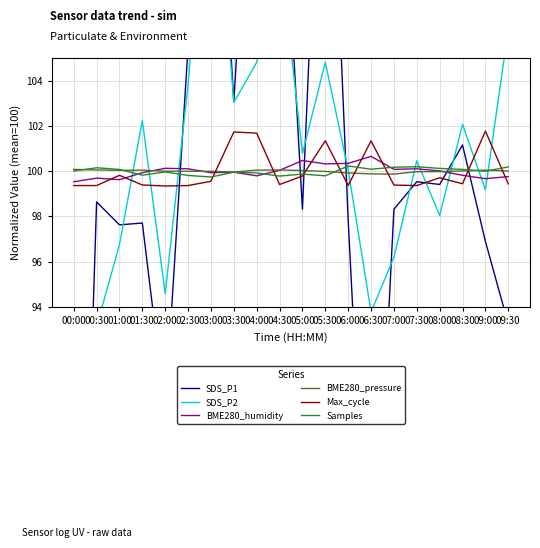

Which series ends up on top after the final intersection of Max_cycle and SDS_P1?

Max_cycle